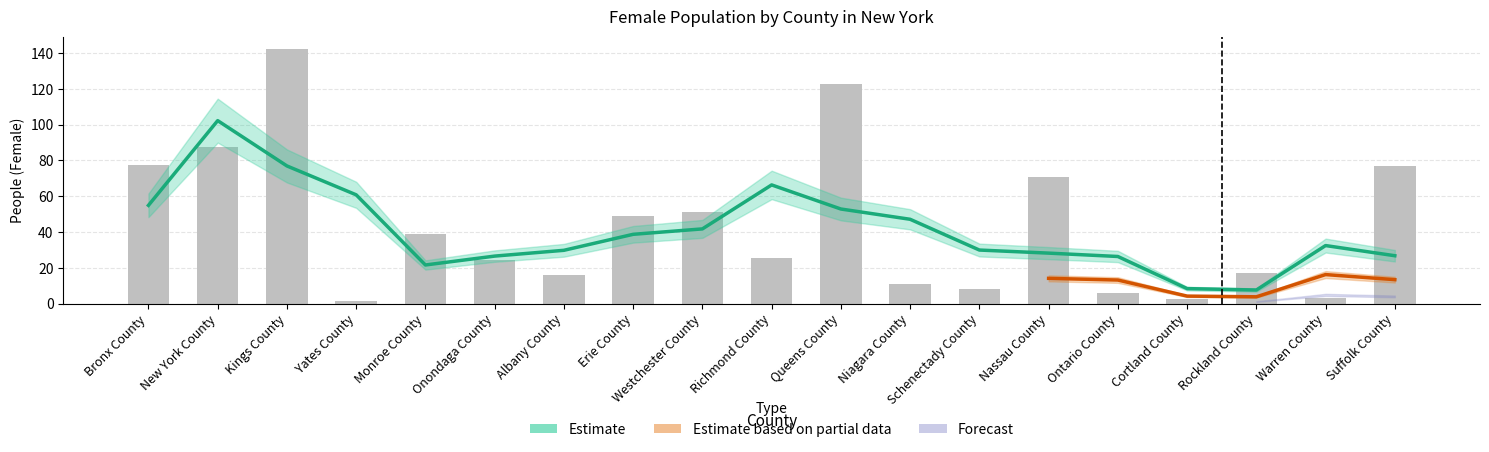

Which has a higher value, New York County or Monroe County?

New York County